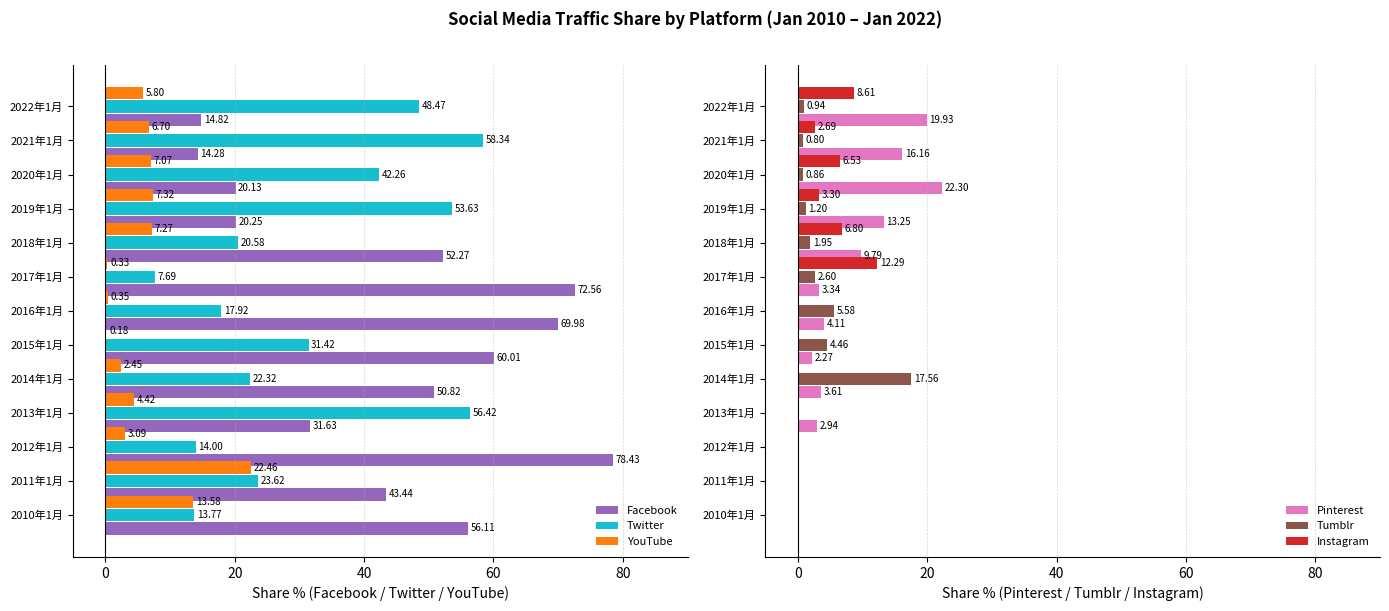

How many categories are shown in the chart?

13